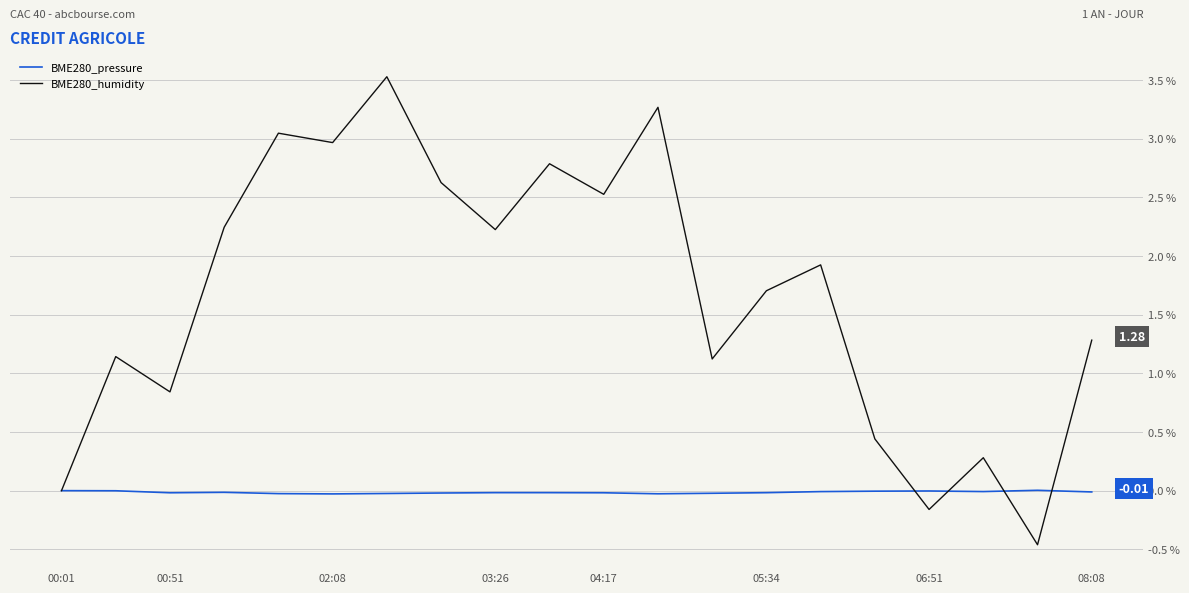

List the series in order of their peak value, lowest first.

BME280_pressure, BME280_humidity